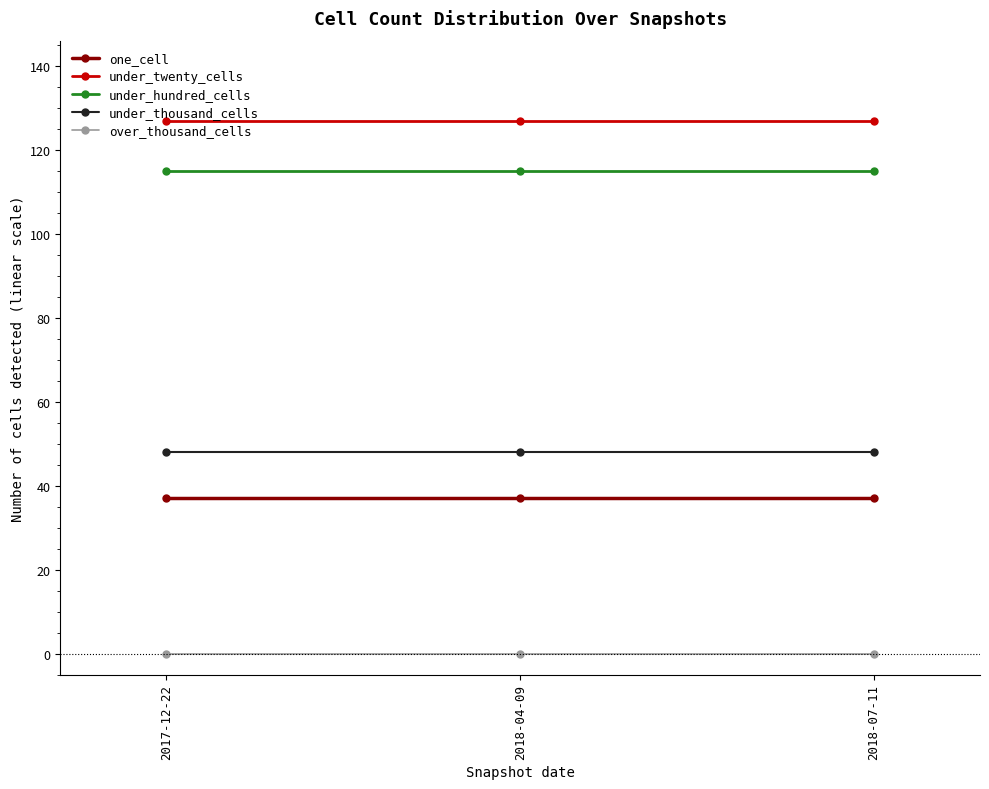

Reading right to left, transcribe all the data shown in this chart.

one_cell: 2018-07-11=37	2018-04-09=37	2017-12-22=37
under_twenty_cells: 2018-07-11=127	2018-04-09=127	2017-12-22=127
under_hundred_cells: 2018-07-11=115	2018-04-09=115	2017-12-22=115
under_thousand_cells: 2018-07-11=48	2018-04-09=48	2017-12-22=48
over_thousand_cells: 2018-07-11=0	2018-04-09=0	2017-12-22=0